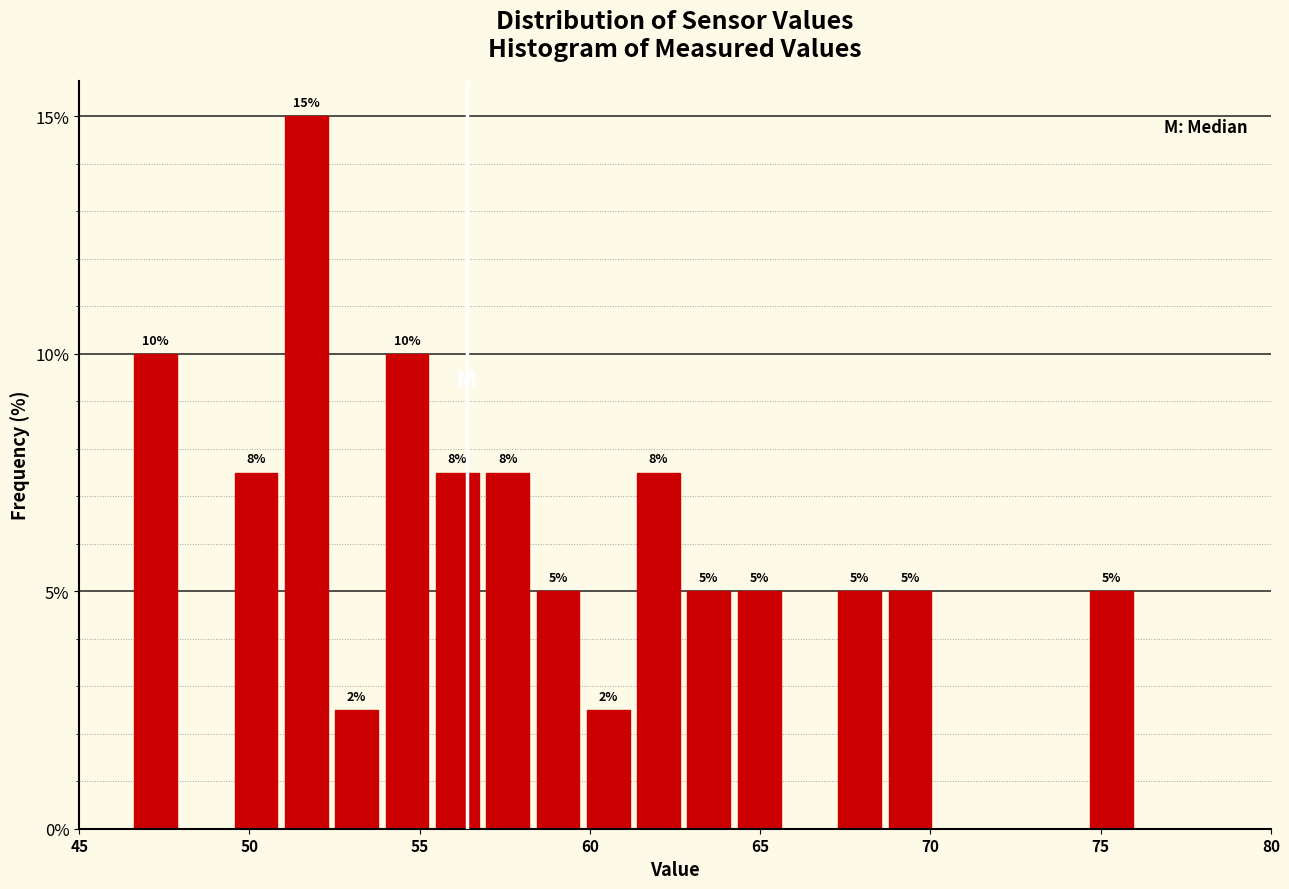

Around what value on the x-axis is the tallest bar? Give the approximate position of its centre, as read against the axis.

51.5